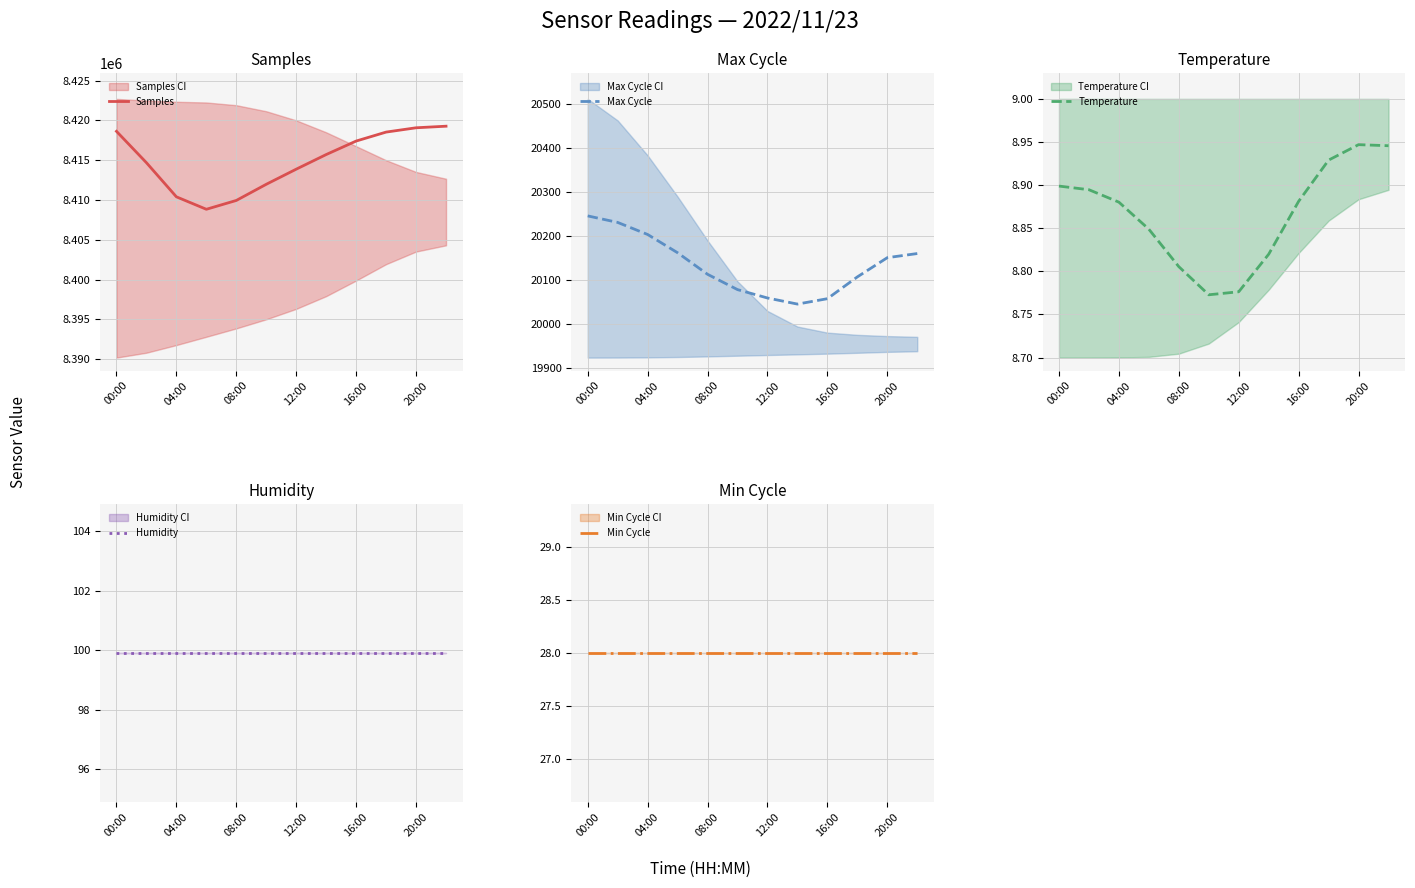

Reading left to right, list all the values displayed in this chart.

Samples: 8418638.6	8414695.0	8410405.8	8408841.7	8409951.3	8411982.7	8413882.0	8415719.8	8417416.1	8418542.6	8419083.5	8419282.9
Max Cycle: 20245.5	20230.7	20203.3	20161.9	20113.0	20078.3	20059.3	20045.5	20057.7	20107.1	20150.7	20160.1
Temperature: 8.9	8.9	8.9	8.8	8.8	8.8	8.8	8.8	8.9	8.9	8.9	8.9
Humidity: 99.9	99.9	99.9	99.9	99.9	99.9	99.9	99.9	99.9	99.9	99.9	99.9
Min Cycle: 28.0	28.0	28.0	28.0	28.0	28.0	28.0	28.0	28.0	28.0	28.0	28.0